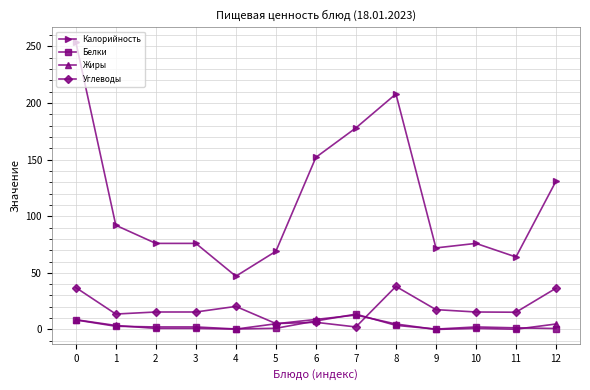

The Калорийность series shows 72.0 at 9. True or false?

True